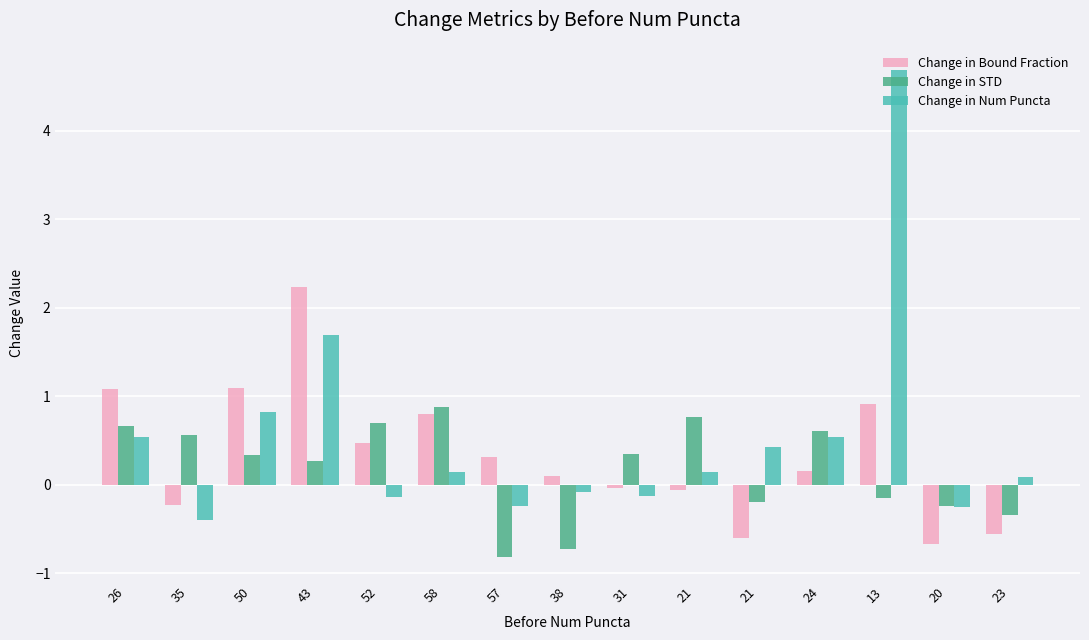

At 21, list the series in order from largest to smallest.

Change in STD, Change in Num Puncta, Change in Bound Fraction